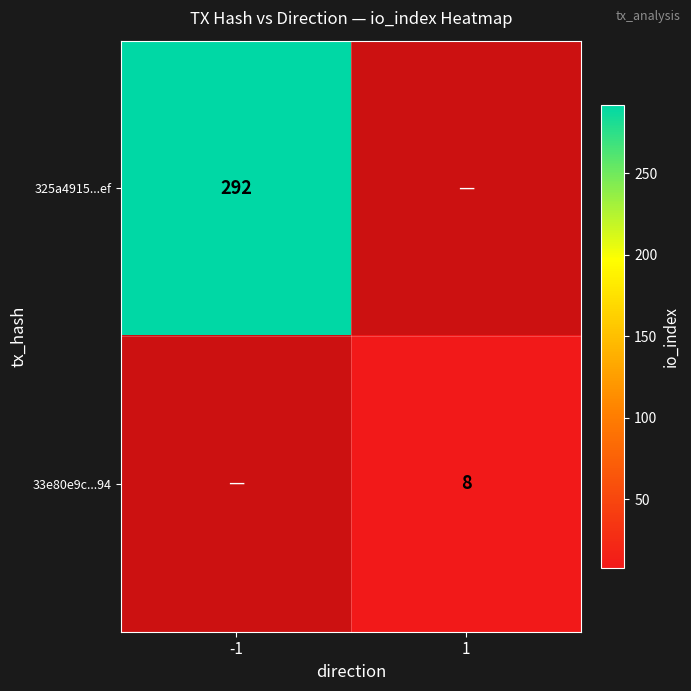

True or false: 33e80e9c...94 has a value of 8 at 1.

True